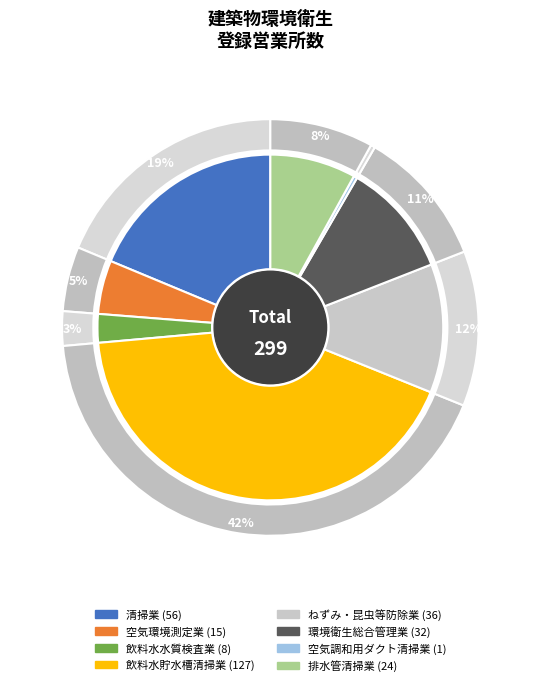

Count the number of slices in the pie.

8